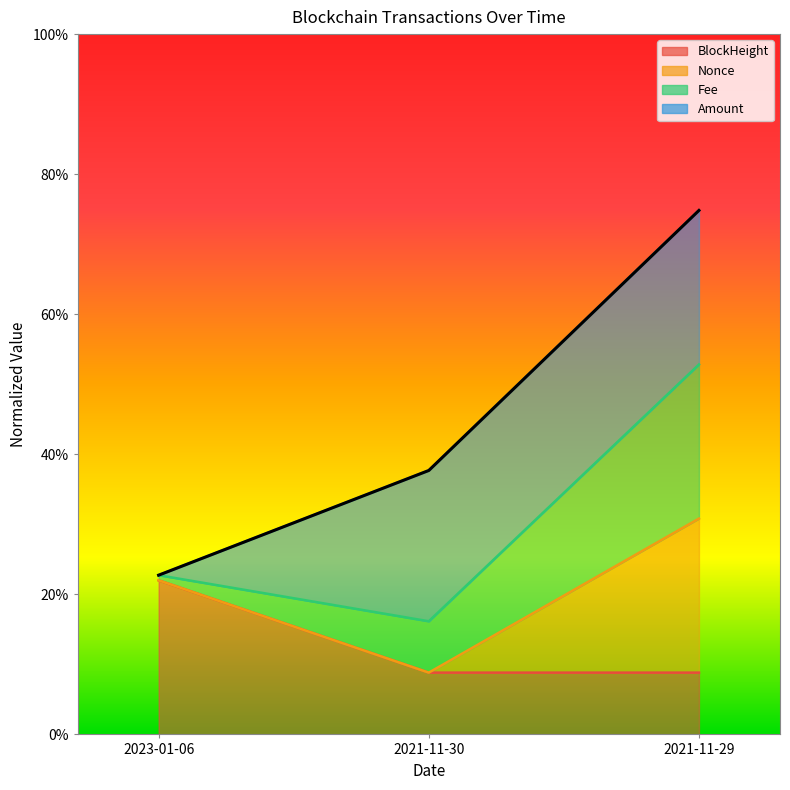

How many Fee values are between 0 and 1?

3